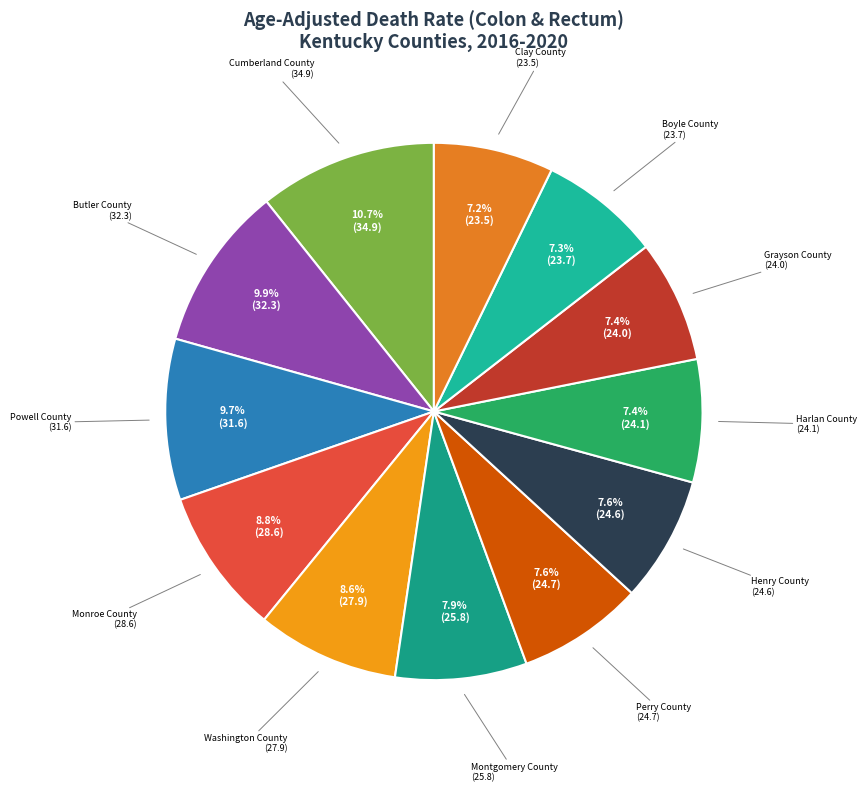

To the nearest percent, what is the difference between the Cumberland County and Montgomery County slice percentages?

3%